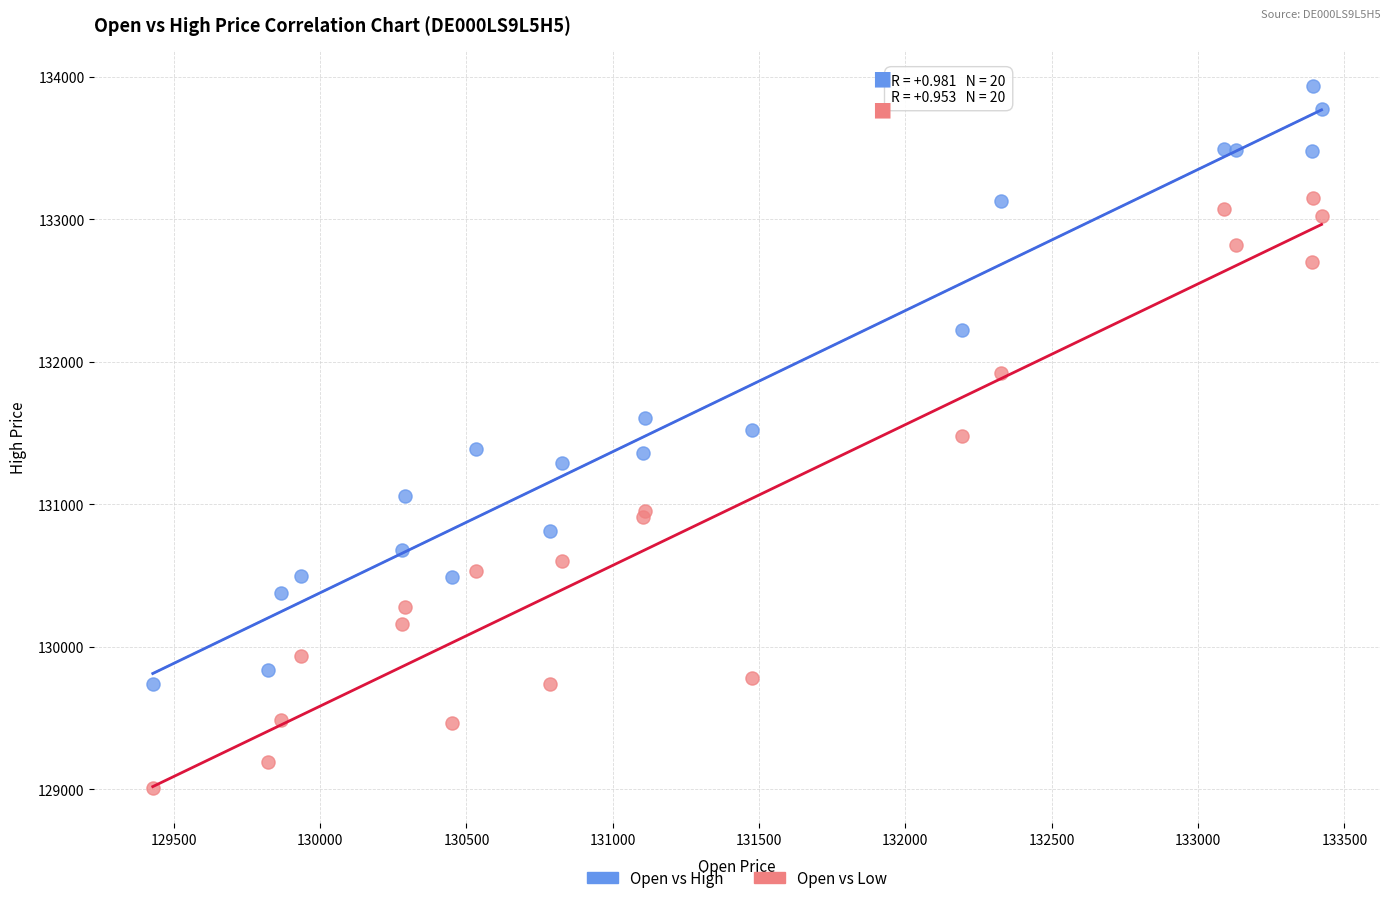

Which series reaches the minimum Y coordinate?

Open vs Low